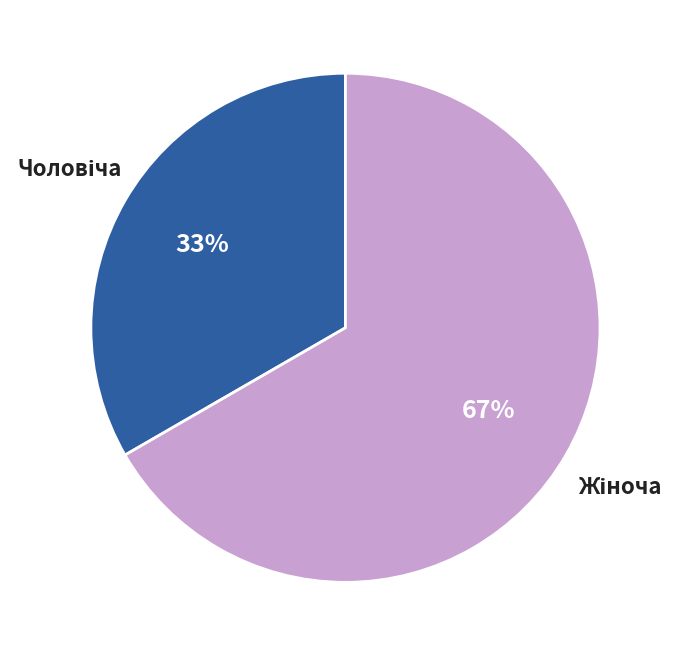

Count the number of slices in the pie.

2